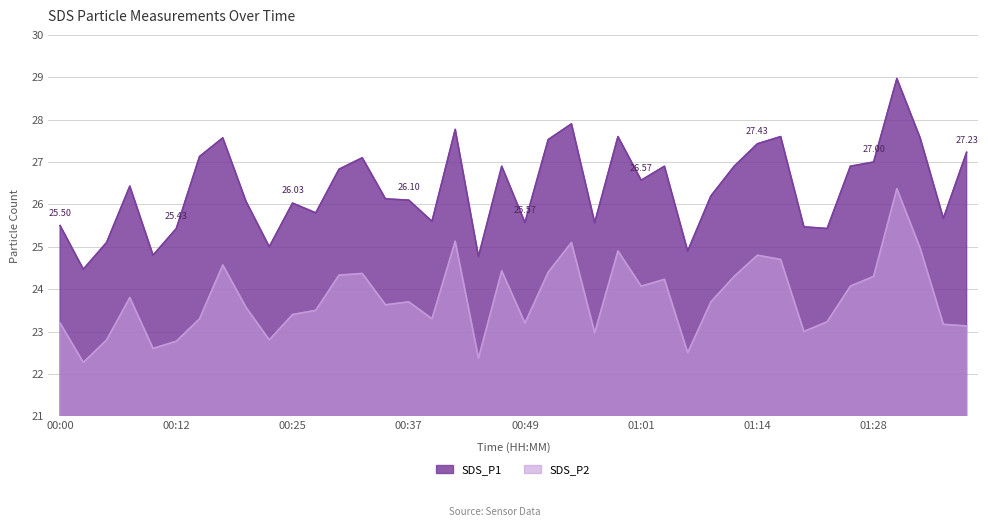

Reading left to right, list all the values displayed in this chart.

SDS_P1: 00:00=25.5	00:03=24.5	00:05=25.1	00:08=26.4	00:10=24.8	00:12=25.4	00:15=27.1	00:17=27.6	00:20=26.1	00:22=25.0	00:25=26.0	00:27=25.8	00:30=26.8	00:32=27.1	00:34=26.1	00:37=26.1	00:39=25.6	00:42=27.8	00:44=24.8	00:47=26.9	00:49=25.6	00:51=27.5	00:54=27.9	00:56=25.6	00:59=27.6	01:01=26.6	01:04=26.9	01:07=24.9	01:09=26.2	01:12=26.9	01:14=27.4	01:17=27.6	01:19=25.5	01:22=25.4	01:25=26.9	01:28=27.0	01:30=29.0	01:33=27.6	01:35=25.7	01:38=27.2
SDS_P2: 00:00=23.2	00:03=22.3	00:05=22.8	00:08=23.8	00:10=22.6	00:12=22.8	00:15=23.3	00:17=24.6	00:20=23.6	00:22=22.8	00:25=23.4	00:27=23.5	00:30=24.3	00:32=24.4	00:34=23.6	00:37=23.7	00:39=23.3	00:42=25.1	00:44=22.4	00:47=24.4	00:49=23.2	00:51=24.4	00:54=25.1	00:56=23.0	00:59=24.9	01:01=24.1	01:04=24.2	01:07=22.5	01:09=23.7	01:12=24.3	01:14=24.8	01:17=24.7	01:19=23.0	01:22=23.2	01:25=24.1	01:28=24.3	01:30=26.4	01:33=25.0	01:35=23.2	01:38=23.1